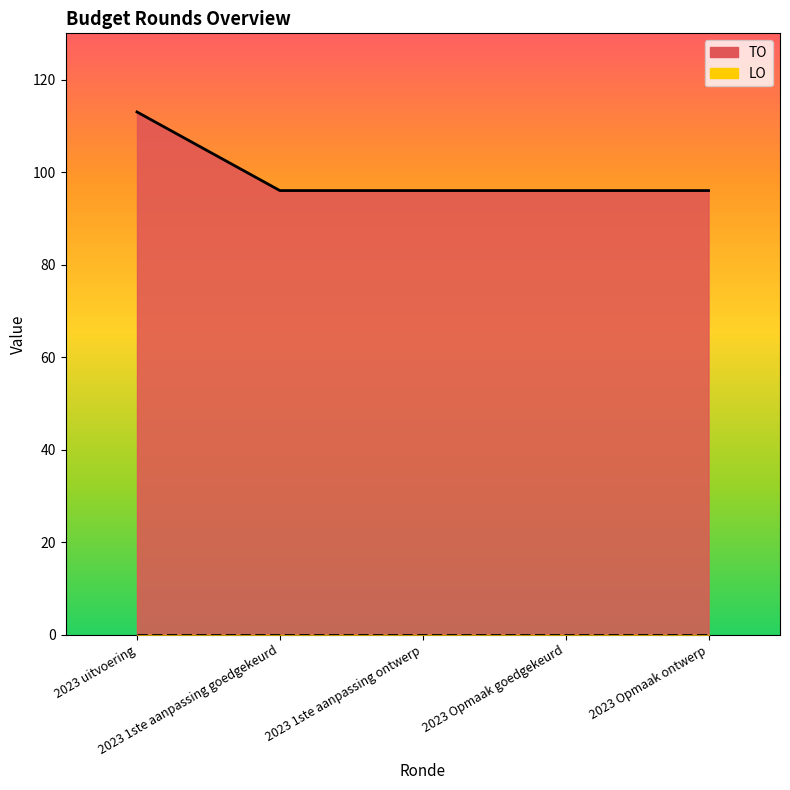

List the labels in order of value, smallest first.

2023 1ste aanpassing goedgekeurd, 2023 1ste aanpassing ontwerp, 2023 Opmaak goedgekeurd, 2023 Opmaak ontwerp, 2023 uitvoering